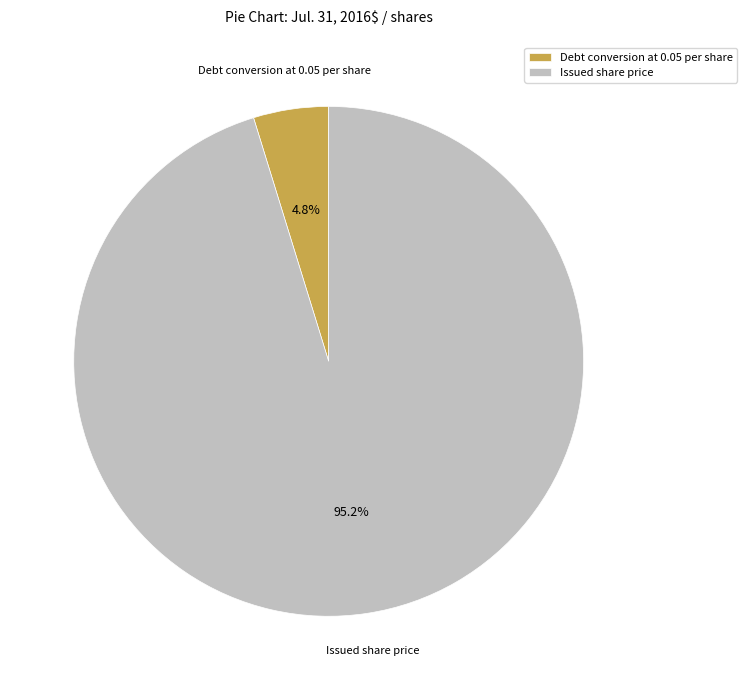

Count the number of slices in the pie.

2